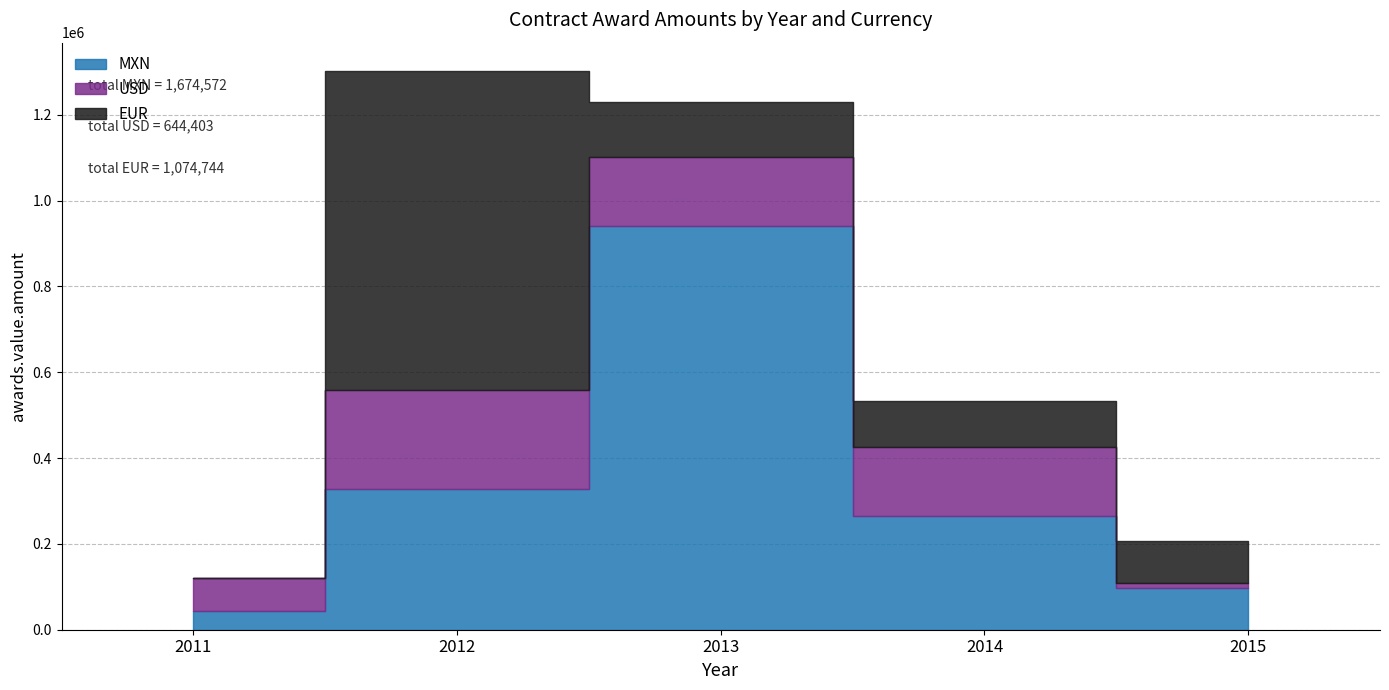

List the series in order of their overall mean, lowest first.

USD, EUR, MXN